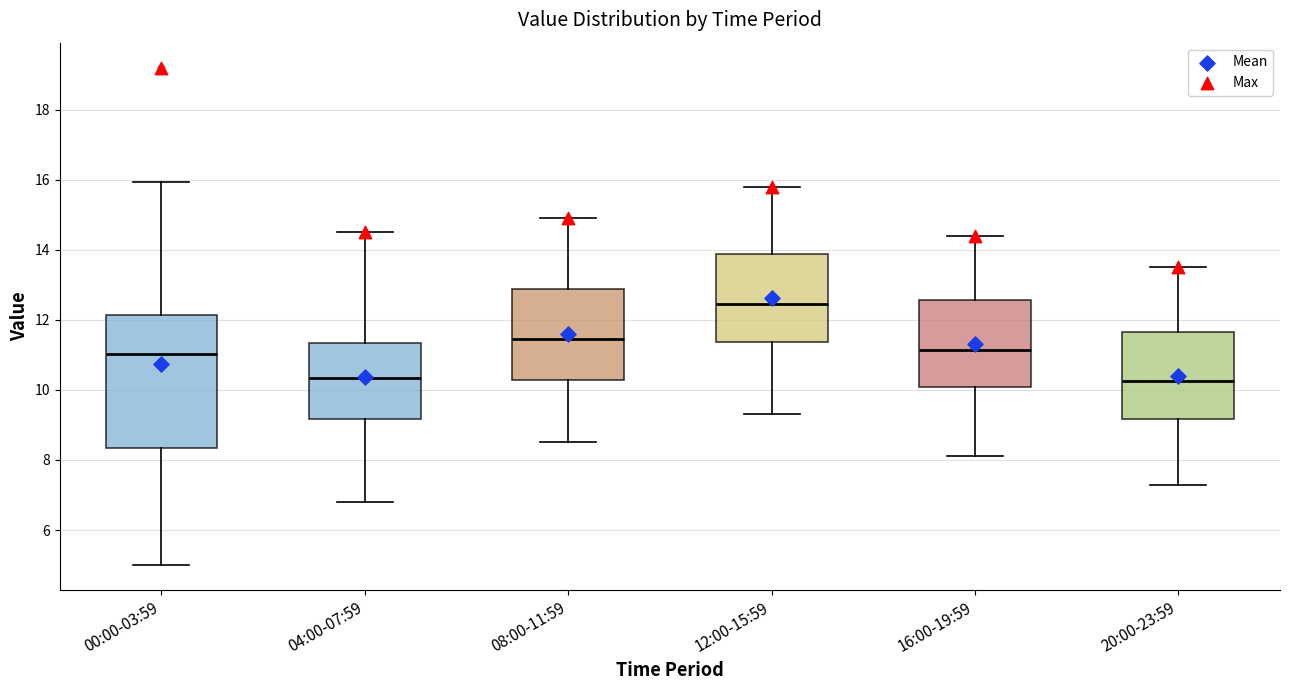

Where does the lower whisker of the box for 04:00-07:59 end on the y-axis? The values are not printed on the chart, so give them approximately, as read against the axis.

6.8